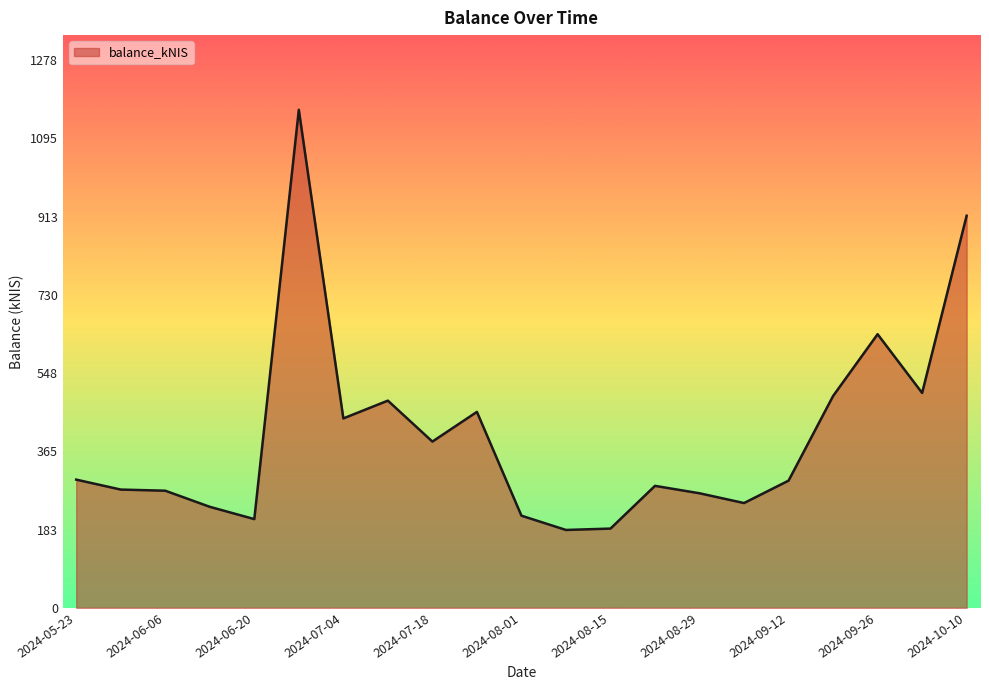

What is the minimum value shown in the chart?

181.5